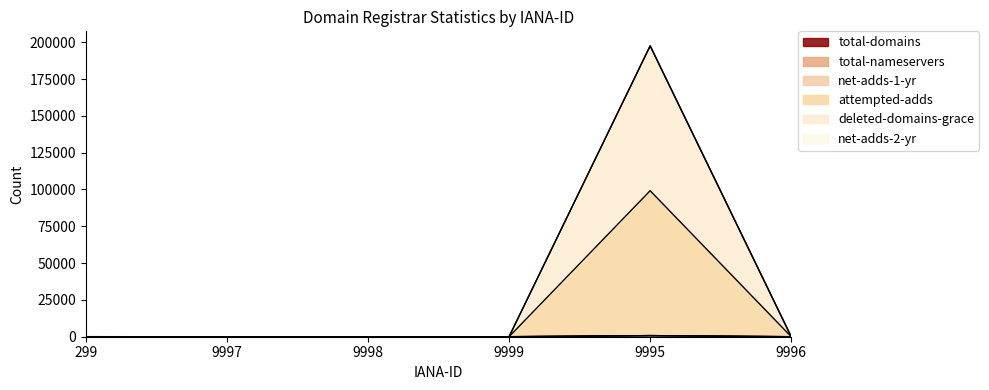

Which series has the largest total across all categories?

attempted-adds